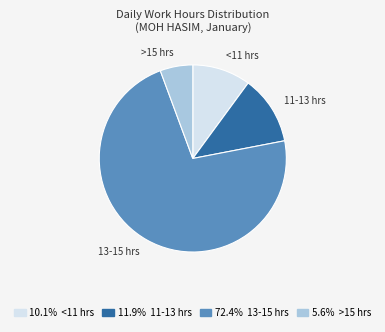

Is there any slice that represents more than half of the pie?

Yes